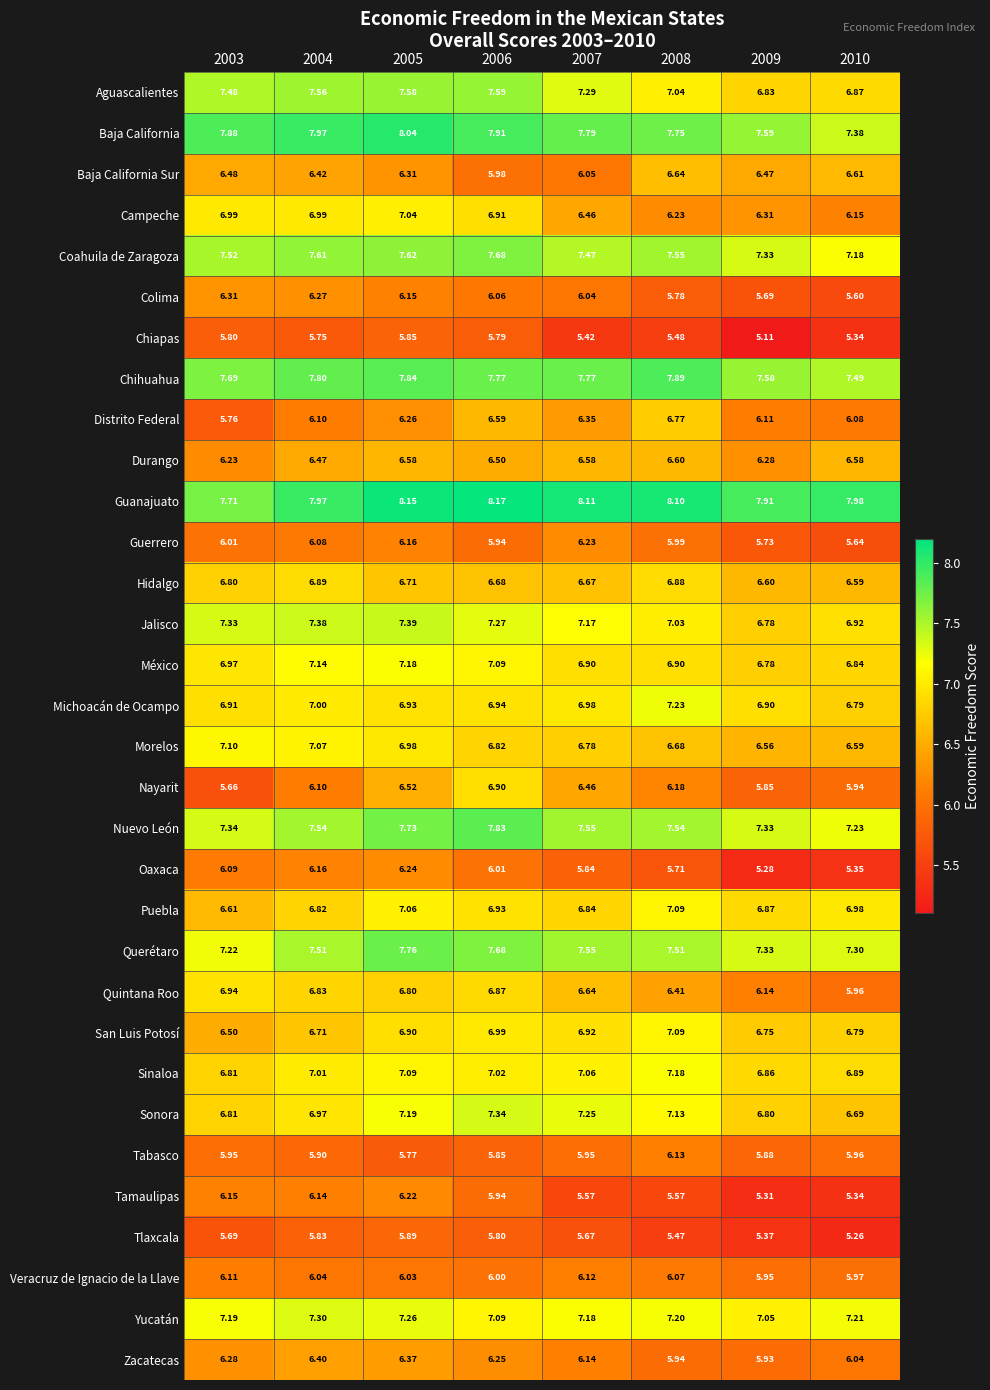

At how many categories does at least one series exceed 5?

8